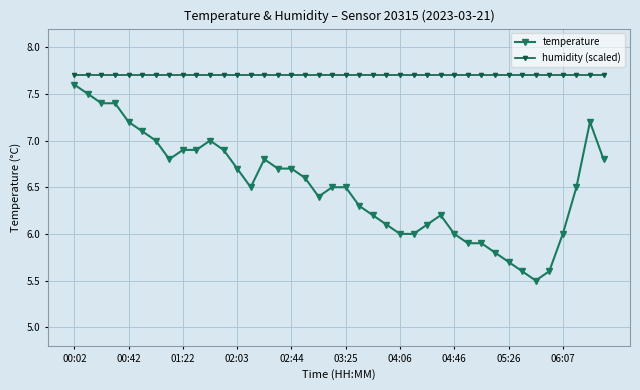

How many lines are shown in the chart?

2